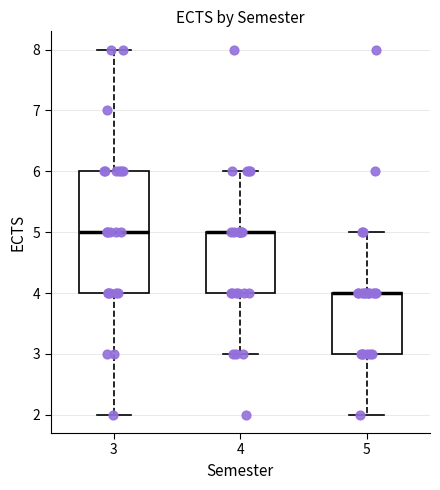

Which box is the tallest, from its lower edge to its upper edge?

3